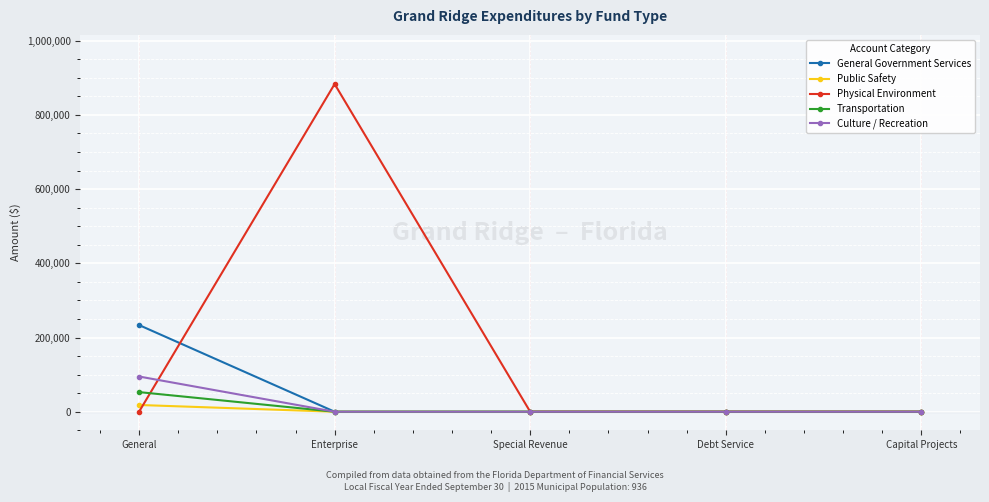

Which series has the largest total across all categories?

Physical Environment